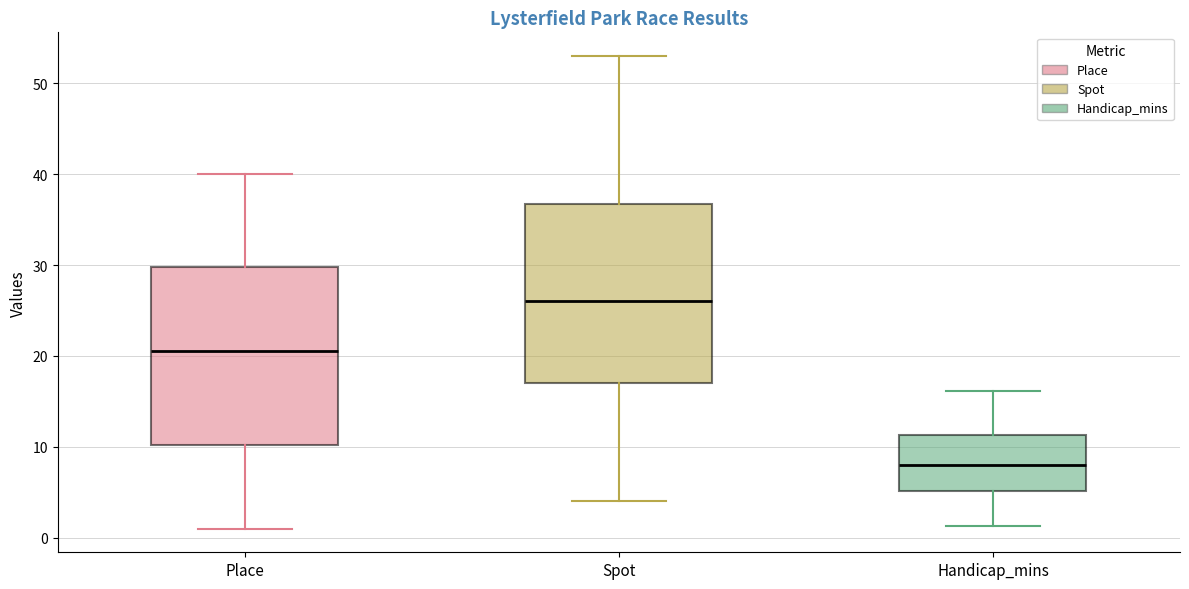

Which box has the highest median line?

Spot